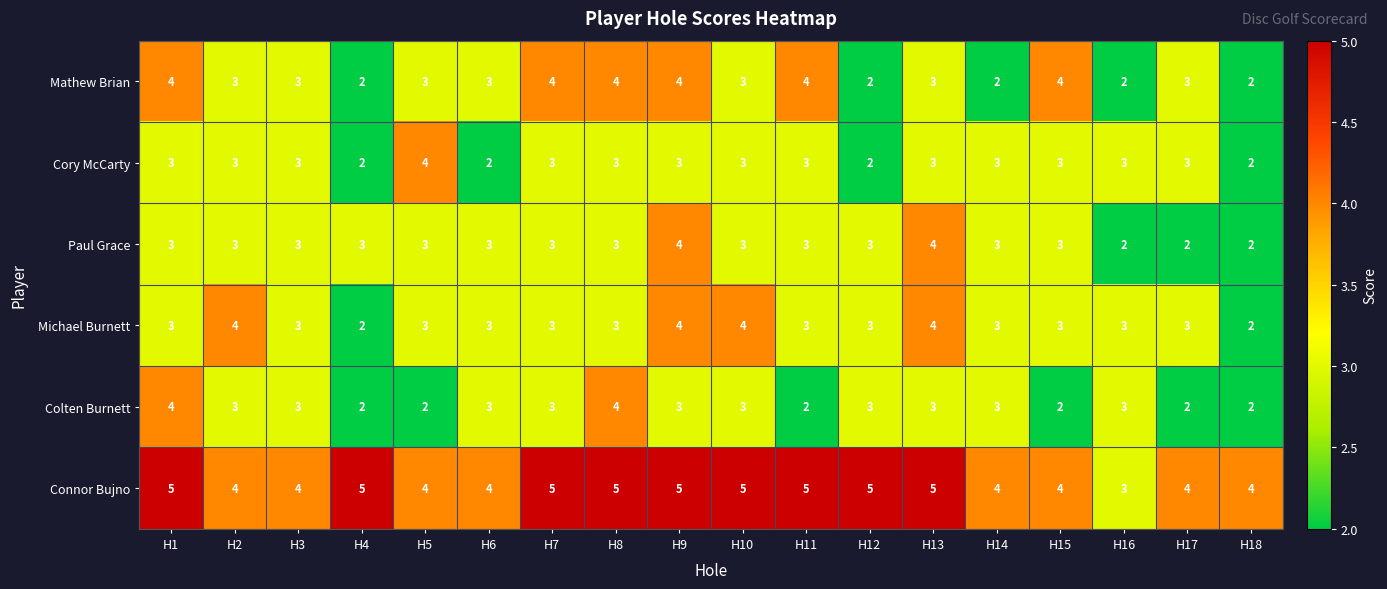

Is the value of Colten Burnett at H5 greater than the value of Cory McCarty at H5?

No